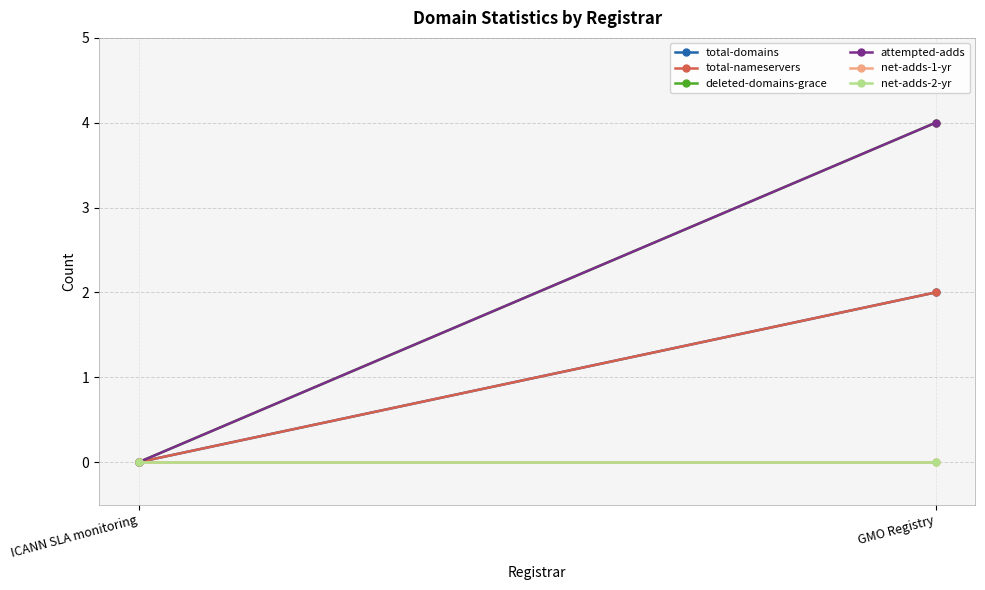

Which series has the largest total across all categories?

deleted-domains-grace